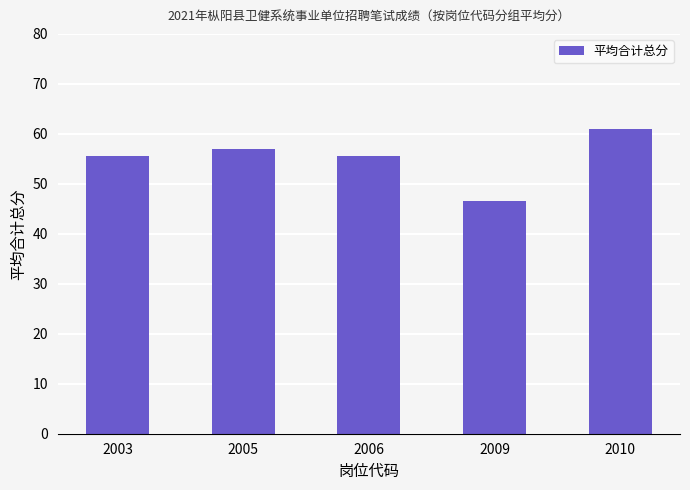

Approximately how many times larger is the value at 2005 compared to 2009?

1.2